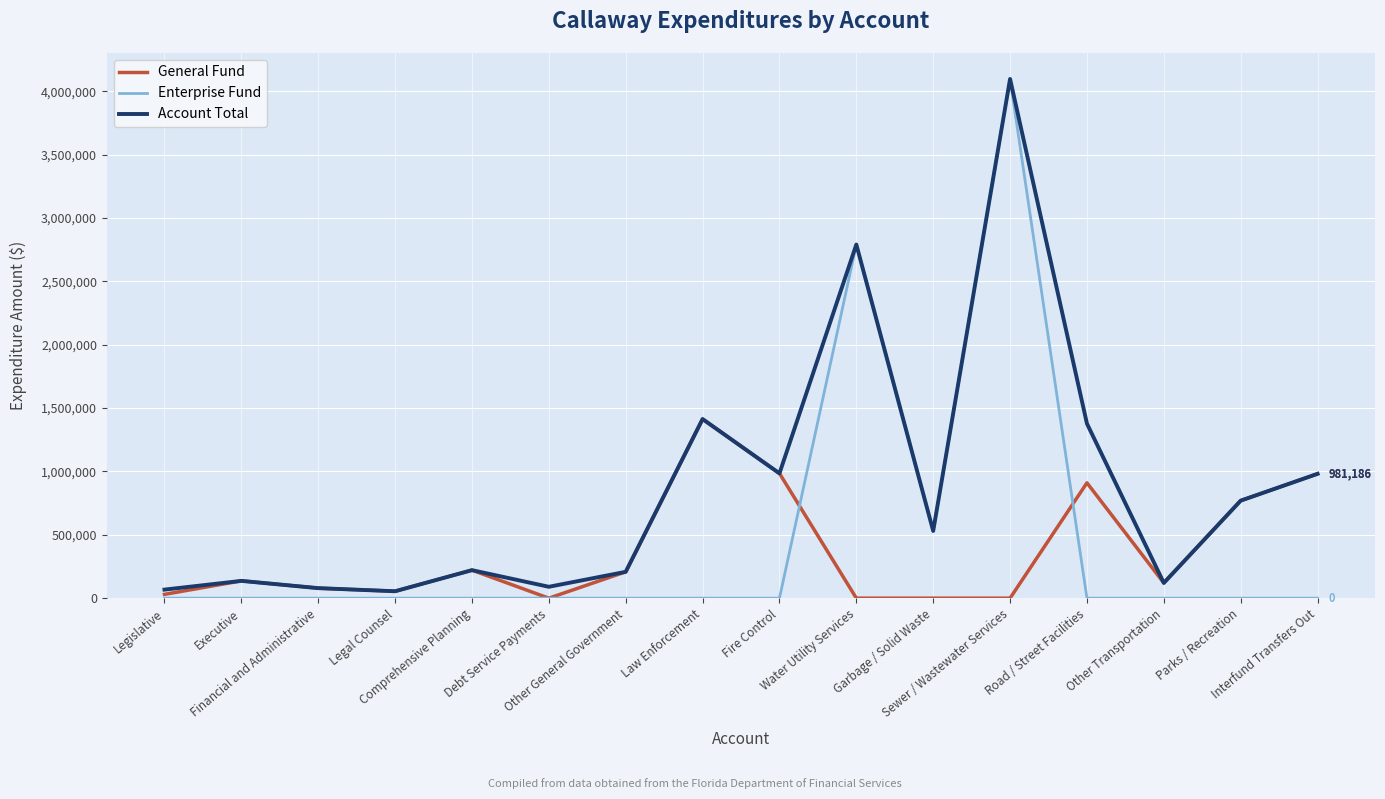

List the series in order of their overall mean, highest first.

Account Total, Enterprise Fund, General Fund